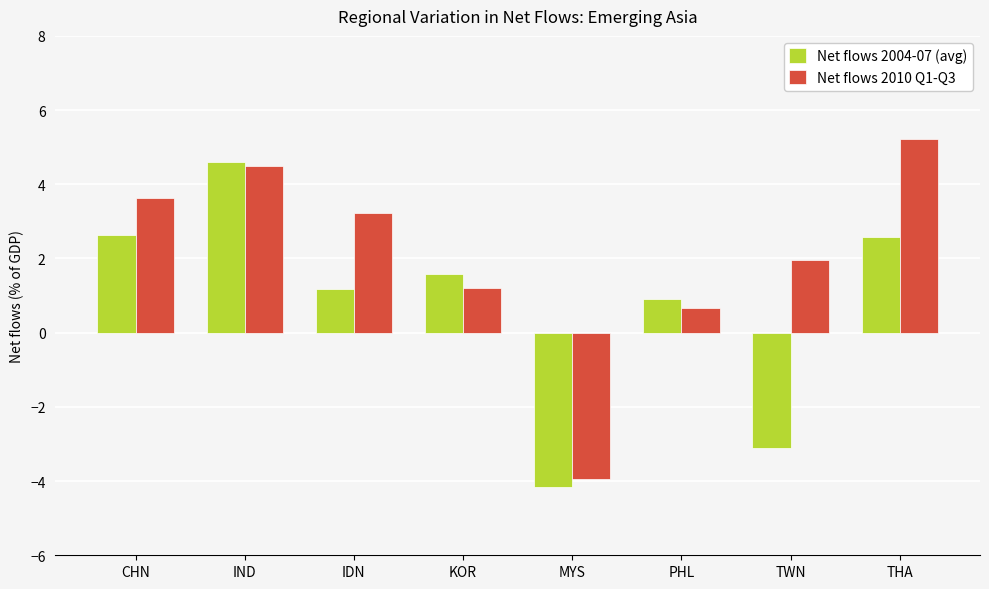

Reading left to right, what are all the values shown in this chart?

Net flows 2004-07 (avg): 2.6	4.6	1.2	1.6	-4.2	0.9	-3.1	2.6
Net flows 2010 Q1-Q3: 3.6	4.5	3.2	1.2	-3.9	0.7	2.0	5.2